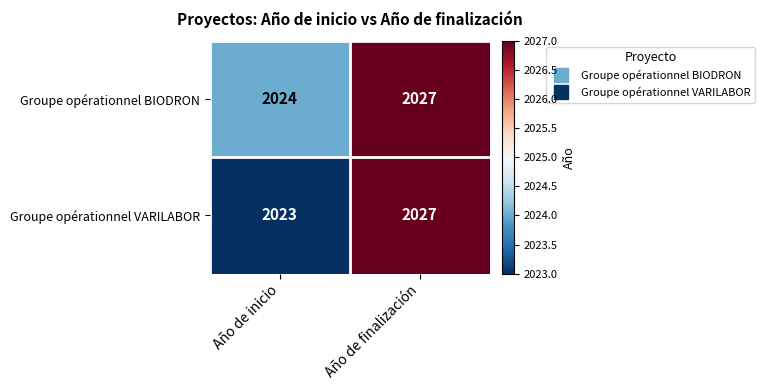

Where is Groupe opérationnel VARILABOR nearest to the value 2025?

Año de inicio